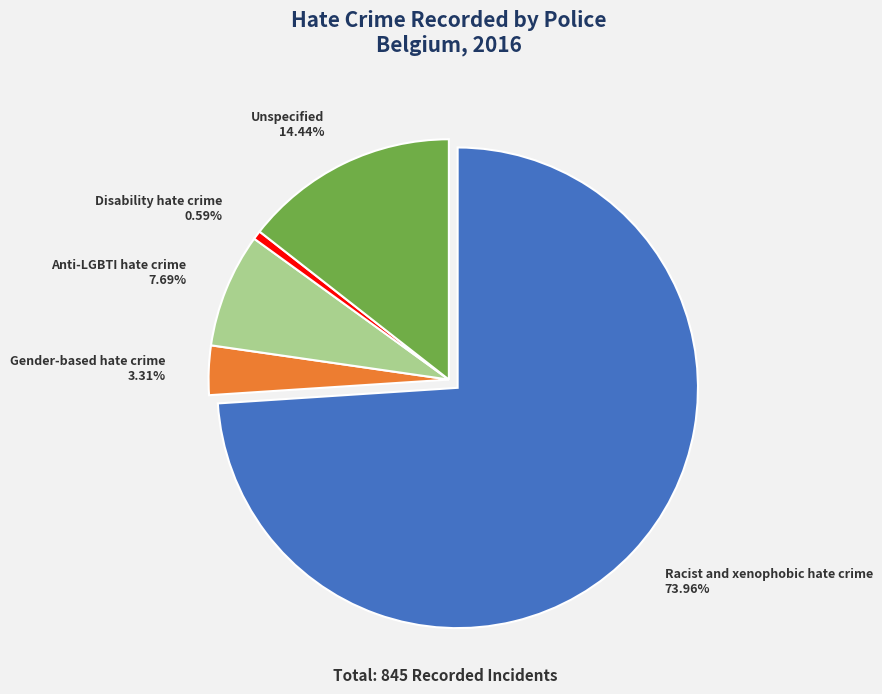

To the nearest percent, what percentage of the pie is Anti-LGBTI hate crime?

8%